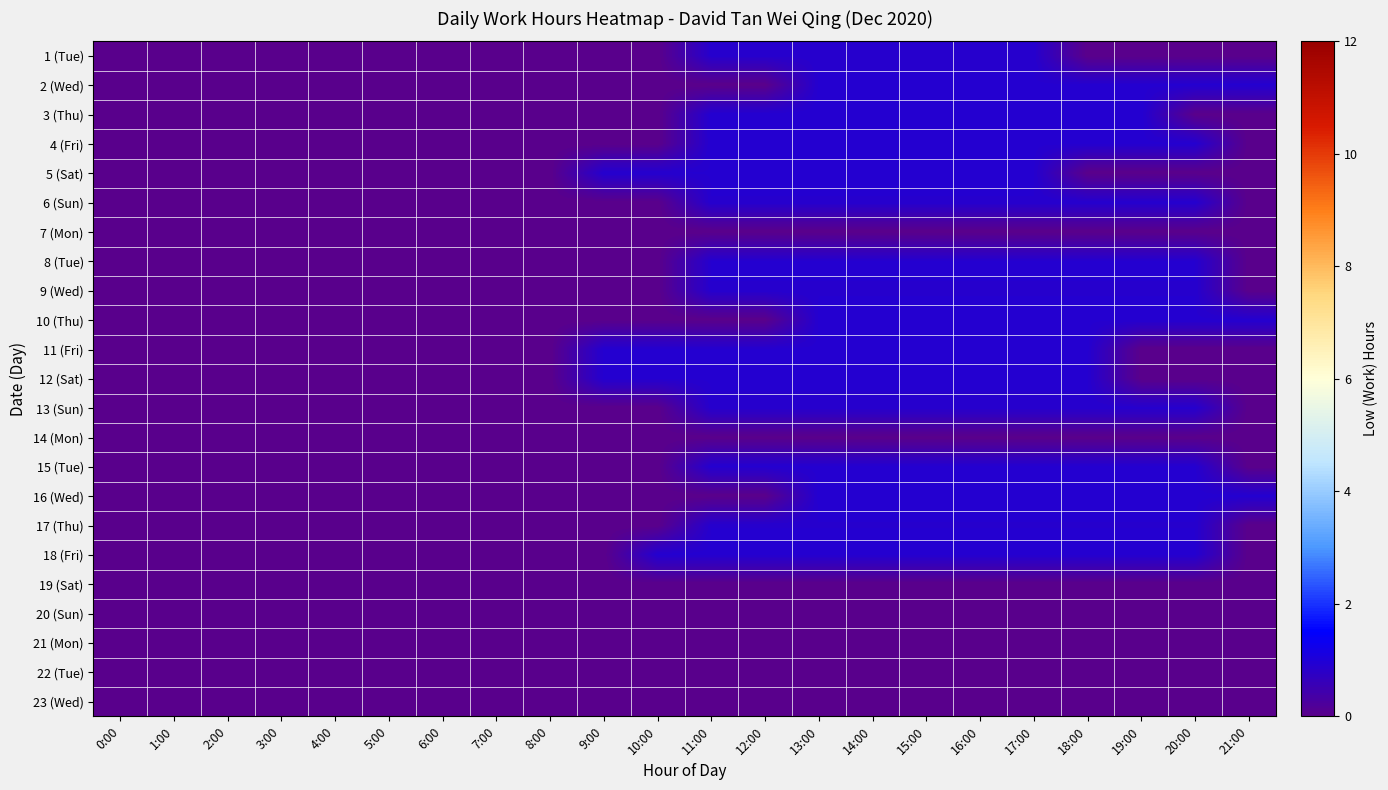

Reading left to right, extract all data points from this chart.

1 (Tue): 0:00=0.0	1:00=0.0	2:00=0.0	3:00=0.0	4:00=0.0	5:00=0.0	6:00=0.0	7:00=0.0	8:00=0.0	9:00=0.0	10:00=0.0	11:00=0.9	12:00=0.9	13:00=0.9	14:00=0.9	15:00=0.9	16:00=0.9	17:00=0.9	18:00=0.0	19:00=0.0	20:00=0.0	21:00=0.0
2 (Wed): 0:00=0.0	1:00=0.0	2:00=0.0	3:00=0.0	4:00=0.0	5:00=0.0	6:00=0.0	7:00=0.0	8:00=0.0	9:00=0.0	10:00=0.0	11:00=0.0	12:00=0.0	13:00=0.9	14:00=0.9	15:00=0.9	16:00=0.9	17:00=0.9	18:00=0.9	19:00=0.9	20:00=0.9	21:00=0.9
3 (Thu): 0:00=0.0	1:00=0.0	2:00=0.0	3:00=0.0	4:00=0.0	5:00=0.0	6:00=0.0	7:00=0.0	8:00=0.0	9:00=0.0	10:00=0.0	11:00=0.9	12:00=0.9	13:00=0.9	14:00=0.9	15:00=0.9	16:00=0.9	17:00=0.9	18:00=0.9	19:00=0.9	20:00=0.0	21:00=0.0
4 (Fri): 0:00=0.0	1:00=0.0	2:00=0.0	3:00=0.0	4:00=0.0	5:00=0.0	6:00=0.0	7:00=0.0	8:00=0.0	9:00=0.0	10:00=0.0	11:00=0.9	12:00=0.9	13:00=0.9	14:00=0.9	15:00=0.9	16:00=0.9	17:00=0.9	18:00=0.9	19:00=0.9	20:00=0.9	21:00=0.0
5 (Sat): 0:00=0.0	1:00=0.0	2:00=0.0	3:00=0.0	4:00=0.0	5:00=0.0	6:00=0.0	7:00=0.0	8:00=0.0	9:00=0.9	10:00=0.9	11:00=0.9	12:00=0.9	13:00=0.9	14:00=0.9	15:00=0.9	16:00=0.9	17:00=0.9	18:00=0.0	19:00=0.0	20:00=0.0	21:00=0.0
6 (Sun): 0:00=0.0	1:00=0.0	2:00=0.0	3:00=0.0	4:00=0.0	5:00=0.0	6:00=0.0	7:00=0.0	8:00=0.0	9:00=0.0	10:00=0.0	11:00=0.9	12:00=0.9	13:00=0.9	14:00=0.9	15:00=0.9	16:00=0.9	17:00=0.9	18:00=0.9	19:00=0.9	20:00=0.9	21:00=0.0
7 (Mon): 0:00=0.0	1:00=0.0	2:00=0.0	3:00=0.0	4:00=0.0	5:00=0.0	6:00=0.0	7:00=0.0	8:00=0.0	9:00=0.0	10:00=0.0	11:00=0.0	12:00=0.0	13:00=0.0	14:00=0.0	15:00=0.0	16:00=0.0	17:00=0.0	18:00=0.0	19:00=0.0	20:00=0.0	21:00=0.0
8 (Tue): 0:00=0.0	1:00=0.0	2:00=0.0	3:00=0.0	4:00=0.0	5:00=0.0	6:00=0.0	7:00=0.0	8:00=0.0	9:00=0.0	10:00=0.0	11:00=0.9	12:00=0.9	13:00=0.9	14:00=0.9	15:00=0.9	16:00=0.9	17:00=0.9	18:00=0.9	19:00=0.9	20:00=0.9	21:00=0.0
9 (Wed): 0:00=0.0	1:00=0.0	2:00=0.0	3:00=0.0	4:00=0.0	5:00=0.0	6:00=0.0	7:00=0.0	8:00=0.0	9:00=0.0	10:00=0.0	11:00=0.9	12:00=0.9	13:00=0.9	14:00=0.9	15:00=0.9	16:00=0.9	17:00=0.9	18:00=0.9	19:00=0.9	20:00=0.9	21:00=0.0
10 (Thu): 0:00=0.0	1:00=0.0	2:00=0.0	3:00=0.0	4:00=0.0	5:00=0.0	6:00=0.0	7:00=0.0	8:00=0.0	9:00=0.0	10:00=0.0	11:00=0.0	12:00=0.0	13:00=0.9	14:00=0.9	15:00=0.9	16:00=0.9	17:00=0.9	18:00=0.9	19:00=0.9	20:00=0.9	21:00=0.9
11 (Fri): 0:00=0.0	1:00=0.0	2:00=0.0	3:00=0.0	4:00=0.0	5:00=0.0	6:00=0.0	7:00=0.0	8:00=0.0	9:00=0.9	10:00=0.9	11:00=0.9	12:00=0.9	13:00=0.9	14:00=0.9	15:00=0.9	16:00=0.9	17:00=0.9	18:00=0.9	19:00=0.0	20:00=0.0	21:00=0.0
12 (Sat): 0:00=0.0	1:00=0.0	2:00=0.0	3:00=0.0	4:00=0.0	5:00=0.0	6:00=0.0	7:00=0.0	8:00=0.0	9:00=0.9	10:00=0.9	11:00=0.9	12:00=0.9	13:00=0.9	14:00=0.9	15:00=0.9	16:00=0.9	17:00=0.9	18:00=0.9	19:00=0.0	20:00=0.0	21:00=0.0
13 (Sun): 0:00=0.0	1:00=0.0	2:00=0.0	3:00=0.0	4:00=0.0	5:00=0.0	6:00=0.0	7:00=0.0	8:00=0.0	9:00=0.0	10:00=0.0	11:00=0.9	12:00=0.9	13:00=0.9	14:00=0.9	15:00=0.9	16:00=0.9	17:00=0.9	18:00=0.9	19:00=0.9	20:00=0.9	21:00=0.0
14 (Mon): 0:00=0.0	1:00=0.0	2:00=0.0	3:00=0.0	4:00=0.0	5:00=0.0	6:00=0.0	7:00=0.0	8:00=0.0	9:00=0.0	10:00=0.0	11:00=0.0	12:00=0.0	13:00=0.0	14:00=0.0	15:00=0.0	16:00=0.0	17:00=0.0	18:00=0.0	19:00=0.0	20:00=0.0	21:00=0.0
15 (Tue): 0:00=0.0	1:00=0.0	2:00=0.0	3:00=0.0	4:00=0.0	5:00=0.0	6:00=0.0	7:00=0.0	8:00=0.0	9:00=0.0	10:00=0.0	11:00=0.9	12:00=0.9	13:00=0.9	14:00=0.9	15:00=0.9	16:00=0.9	17:00=0.9	18:00=0.9	19:00=0.9	20:00=0.9	21:00=0.0
16 (Wed): 0:00=0.0	1:00=0.0	2:00=0.0	3:00=0.0	4:00=0.0	5:00=0.0	6:00=0.0	7:00=0.0	8:00=0.0	9:00=0.0	10:00=0.0	11:00=0.0	12:00=0.0	13:00=0.9	14:00=0.9	15:00=0.9	16:00=0.9	17:00=0.9	18:00=0.9	19:00=0.9	20:00=0.9	21:00=0.9
17 (Thu): 0:00=0.0	1:00=0.0	2:00=0.0	3:00=0.0	4:00=0.0	5:00=0.0	6:00=0.0	7:00=0.0	8:00=0.0	9:00=0.0	10:00=0.0	11:00=0.9	12:00=0.9	13:00=0.9	14:00=0.9	15:00=0.9	16:00=0.9	17:00=0.9	18:00=0.9	19:00=0.9	20:00=0.9	21:00=0.0
18 (Fri): 0:00=0.0	1:00=0.0	2:00=0.0	3:00=0.0	4:00=0.0	5:00=0.0	6:00=0.0	7:00=0.0	8:00=0.0	9:00=0.0	10:00=0.9	11:00=0.9	12:00=0.9	13:00=0.9	14:00=0.9	15:00=0.9	16:00=0.9	17:00=0.9	18:00=0.9	19:00=0.9	20:00=0.9	21:00=0.0
19 (Sat): 0:00=0.0	1:00=0.0	2:00=0.0	3:00=0.0	4:00=0.0	5:00=0.0	6:00=0.0	7:00=0.0	8:00=0.0	9:00=0.0	10:00=0.0	11:00=0.0	12:00=0.0	13:00=0.0	14:00=0.0	15:00=0.0	16:00=0.0	17:00=0.0	18:00=0.0	19:00=0.0	20:00=0.0	21:00=0.0
20 (Sun): 0:00=0.0	1:00=0.0	2:00=0.0	3:00=0.0	4:00=0.0	5:00=0.0	6:00=0.0	7:00=0.0	8:00=0.0	9:00=0.0	10:00=0.0	11:00=0.0	12:00=0.0	13:00=0.0	14:00=0.0	15:00=0.0	16:00=0.0	17:00=0.0	18:00=0.0	19:00=0.0	20:00=0.0	21:00=0.0
21 (Mon): 0:00=0.0	1:00=0.0	2:00=0.0	3:00=0.0	4:00=0.0	5:00=0.0	6:00=0.0	7:00=0.0	8:00=0.0	9:00=0.0	10:00=0.0	11:00=0.0	12:00=0.0	13:00=0.0	14:00=0.0	15:00=0.0	16:00=0.0	17:00=0.0	18:00=0.0	19:00=0.0	20:00=0.0	21:00=0.0
22 (Tue): 0:00=0.0	1:00=0.0	2:00=0.0	3:00=0.0	4:00=0.0	5:00=0.0	6:00=0.0	7:00=0.0	8:00=0.0	9:00=0.0	10:00=0.0	11:00=0.0	12:00=0.0	13:00=0.0	14:00=0.0	15:00=0.0	16:00=0.0	17:00=0.0	18:00=0.0	19:00=0.0	20:00=0.0	21:00=0.0
23 (Wed): 0:00=0.0	1:00=0.0	2:00=0.0	3:00=0.0	4:00=0.0	5:00=0.0	6:00=0.0	7:00=0.0	8:00=0.0	9:00=0.0	10:00=0.0	11:00=0.0	12:00=0.0	13:00=0.0	14:00=0.0	15:00=0.0	16:00=0.0	17:00=0.0	18:00=0.0	19:00=0.0	20:00=0.0	21:00=0.0